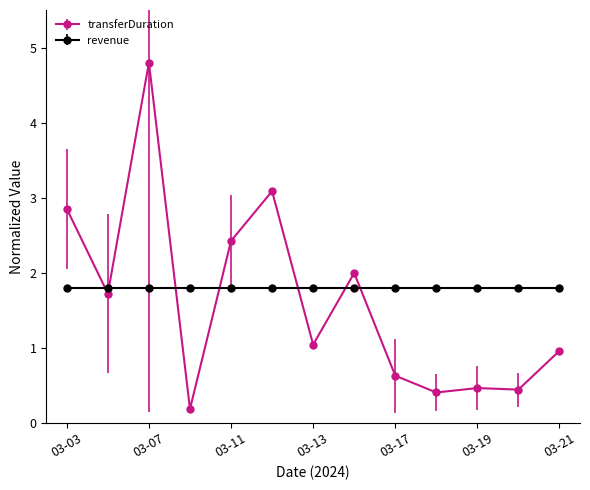

What is the minimum value shown in the chart?

0.2